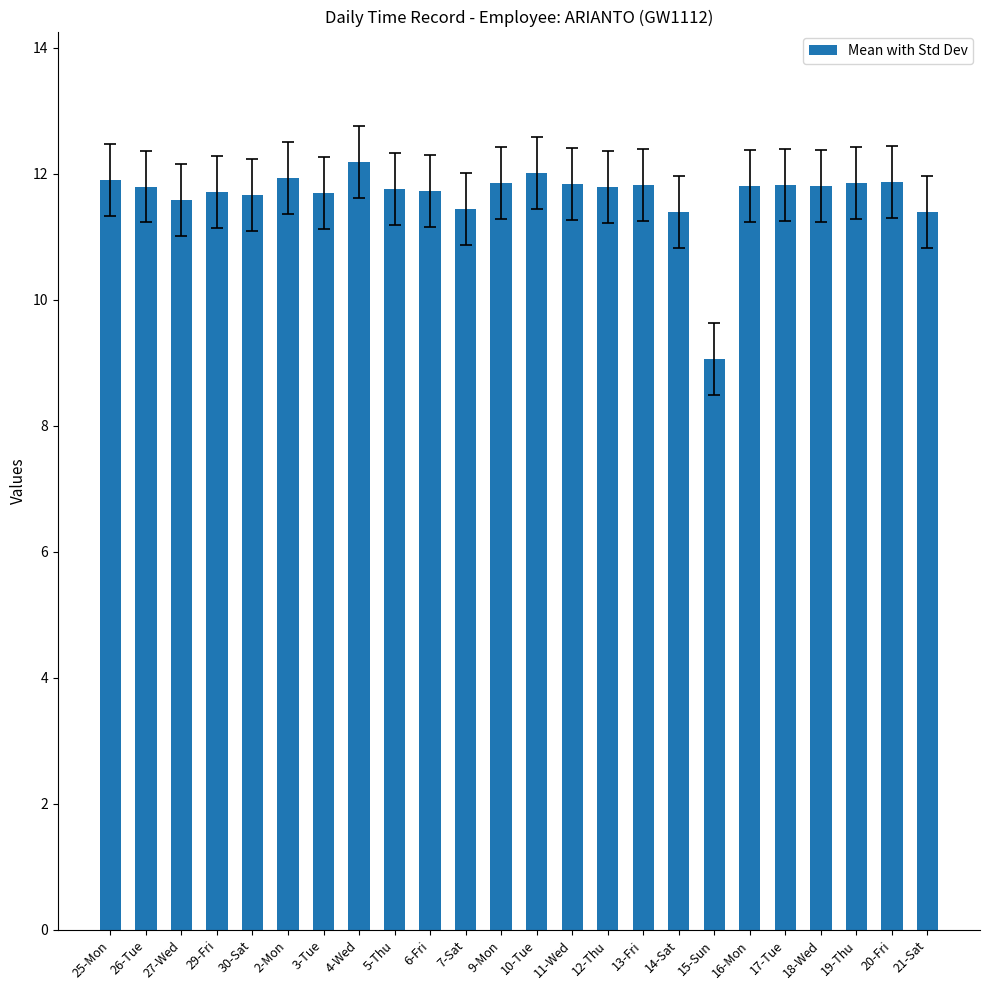

What position from the left is 11-Wed?

14